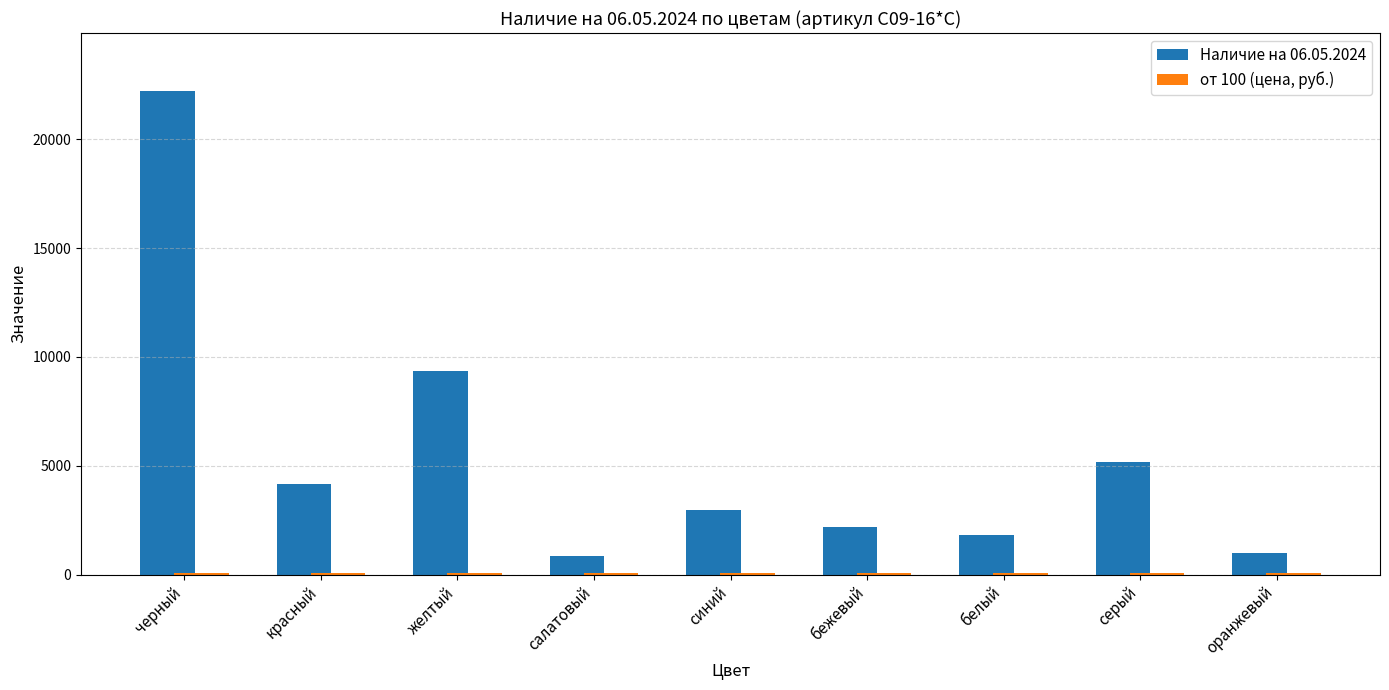

What is the minimum value for Наличие на 06.05.2024?

855.0